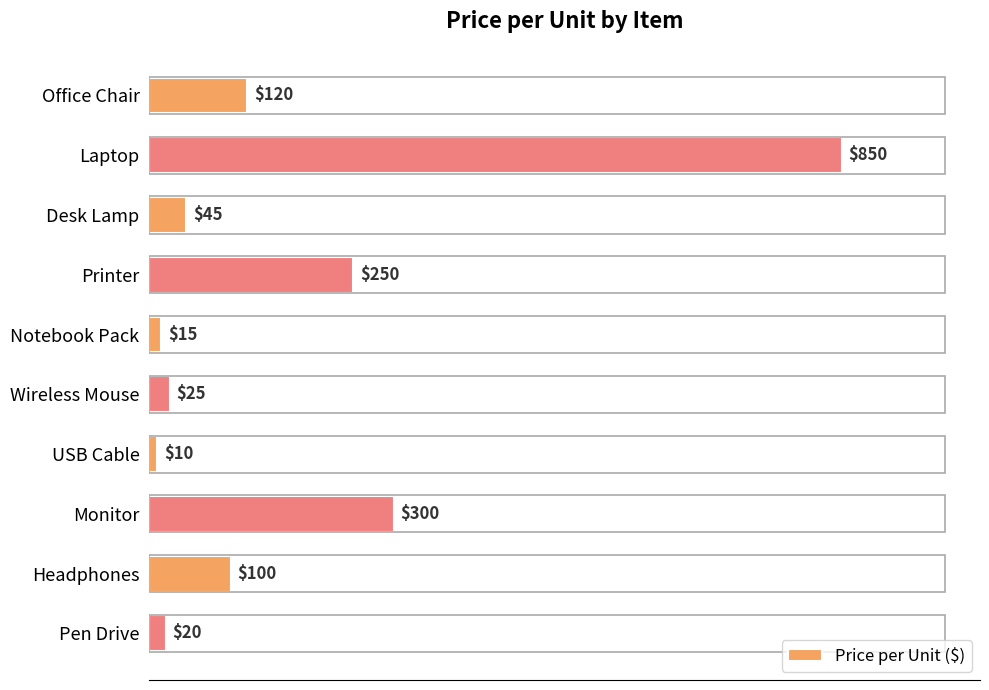

What is the smallest value displayed?

10